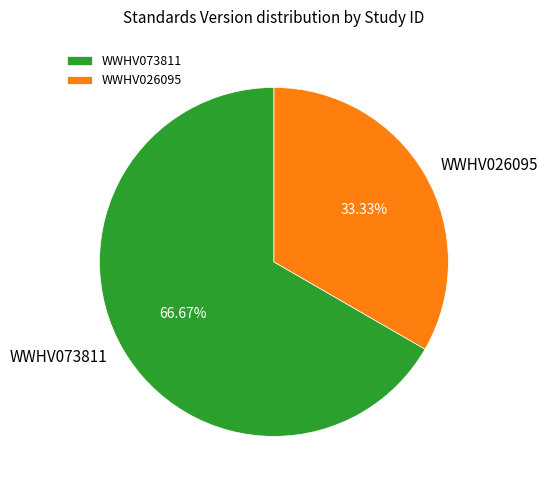

True or false: WWHV026095 accounts for 48% of the total.

False